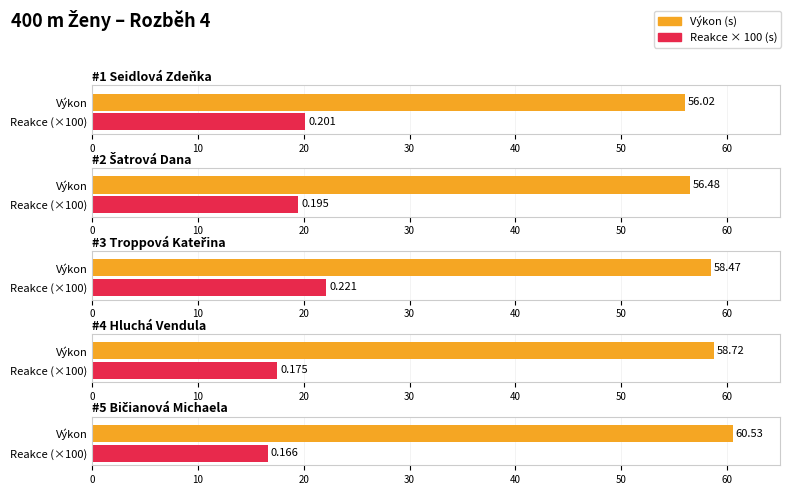

How many categories are shown in the chart?

5